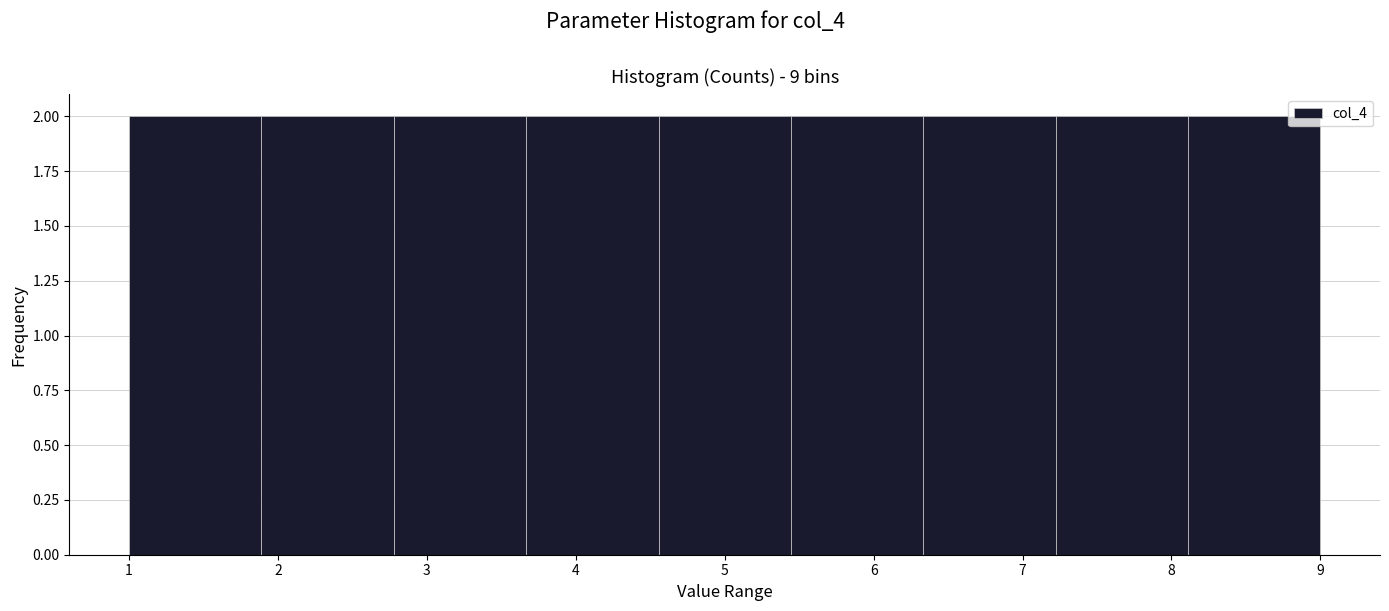

Reading left to right, list every bar in this chart as the range it spans on the x-axis followed by its height. Neither the bar edges nor the heights are printed on the chart, so give them approximately, as read against the axes.

1.0 to 1.9: 2
1.9 to 2.8: 2
2.8 to 3.7: 2
3.7 to 4.6: 2
4.6 to 5.4: 2
5.4 to 6.3: 2
6.3 to 7.2: 2
7.2 to 8.1: 2
8.1 to 9.0: 2